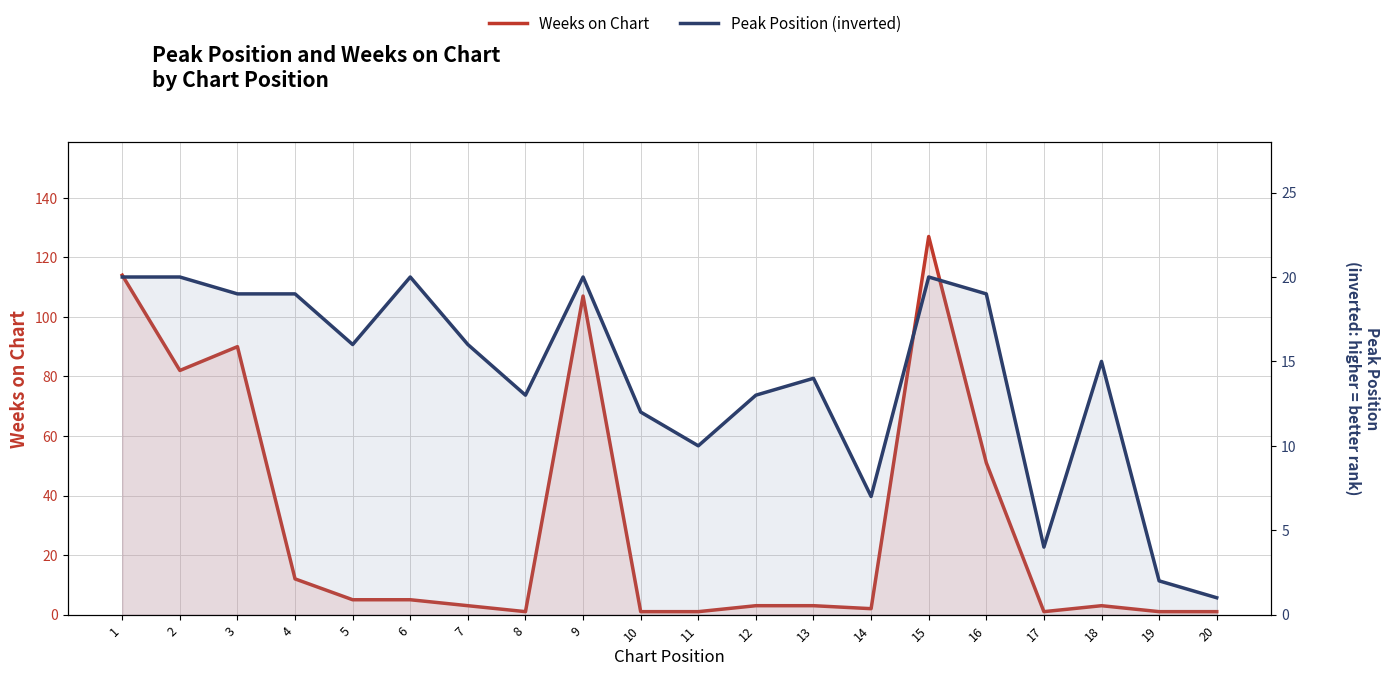

The Peak Position (inverted) series shows 28 at 5. True or false?

False